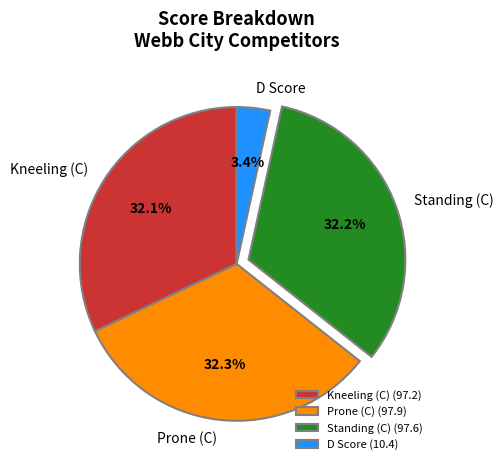

Does D Score account for over 50% of the chart?

No